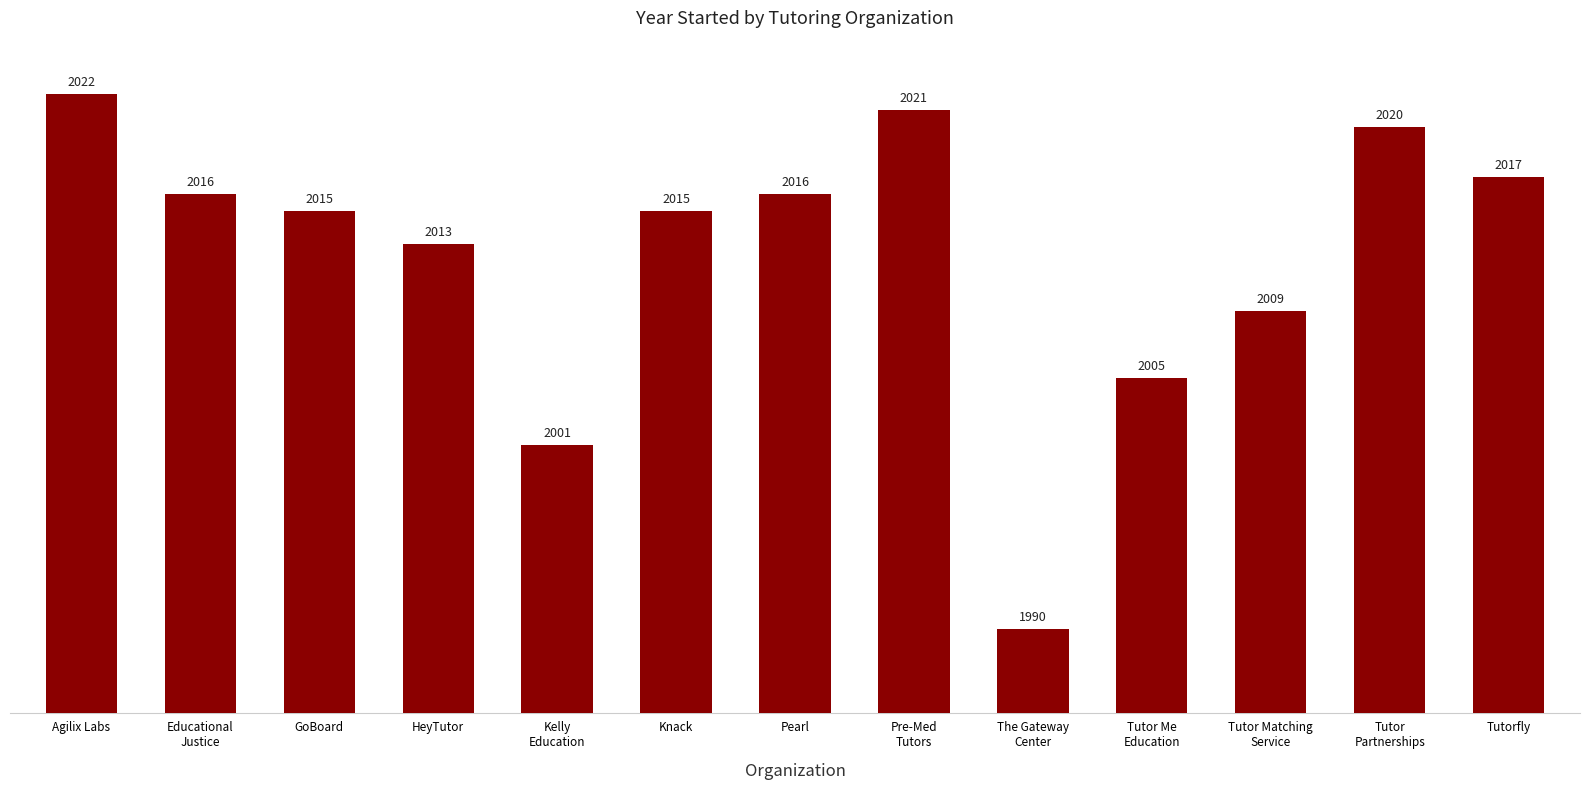

What is the difference between the values at Kelly
Education and The Gateway
Center?

11